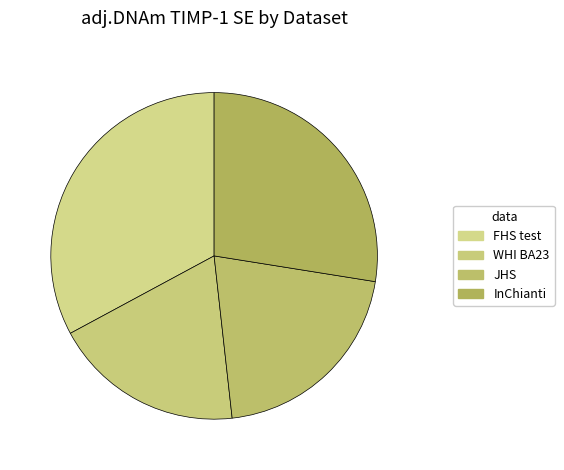

How many slices are in this pie chart?

4